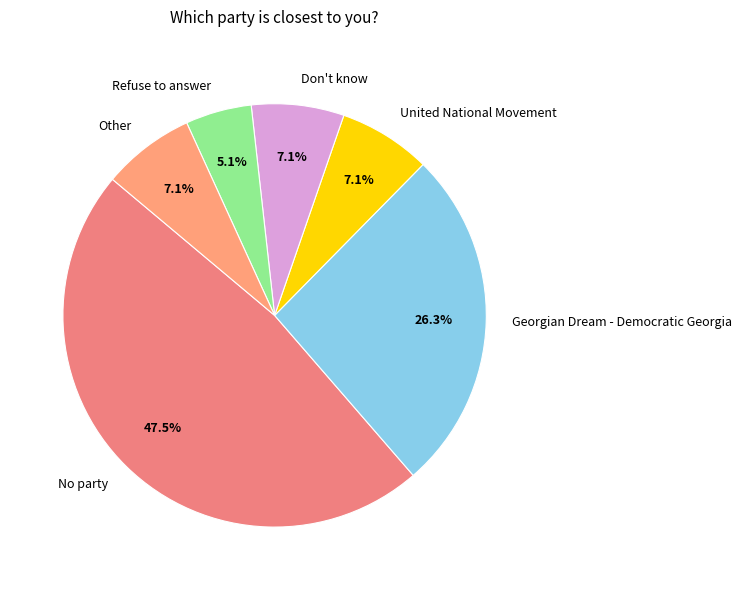

Is it true that Georgian Dream - Democratic Georgia is 26% of the pie?

True